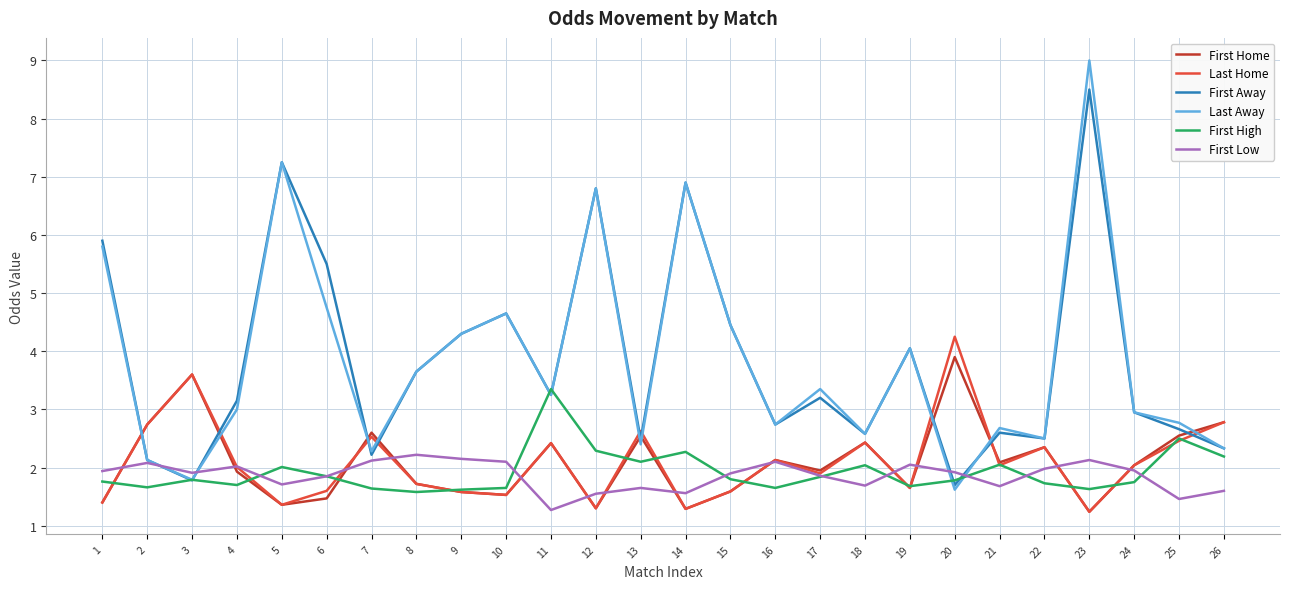

At which category is the sum across all series the highest?

23